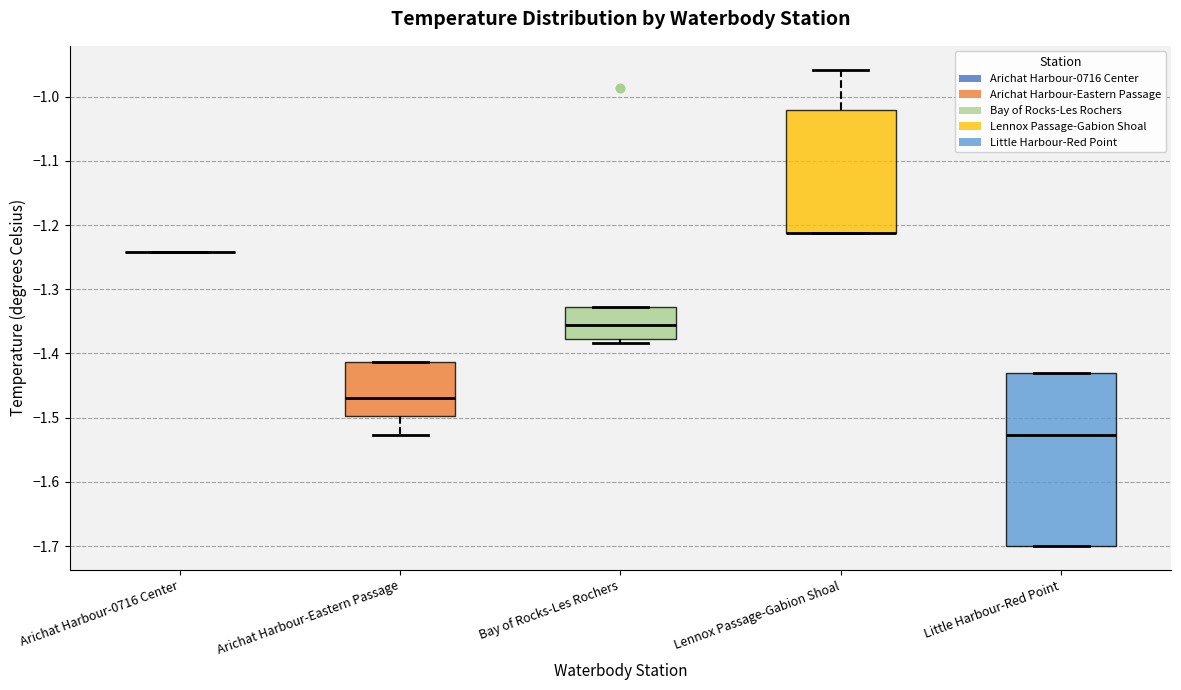

Comparing the boxes themselves (not the whiskers), which one is the tallest?

Little Harbour-Red Point